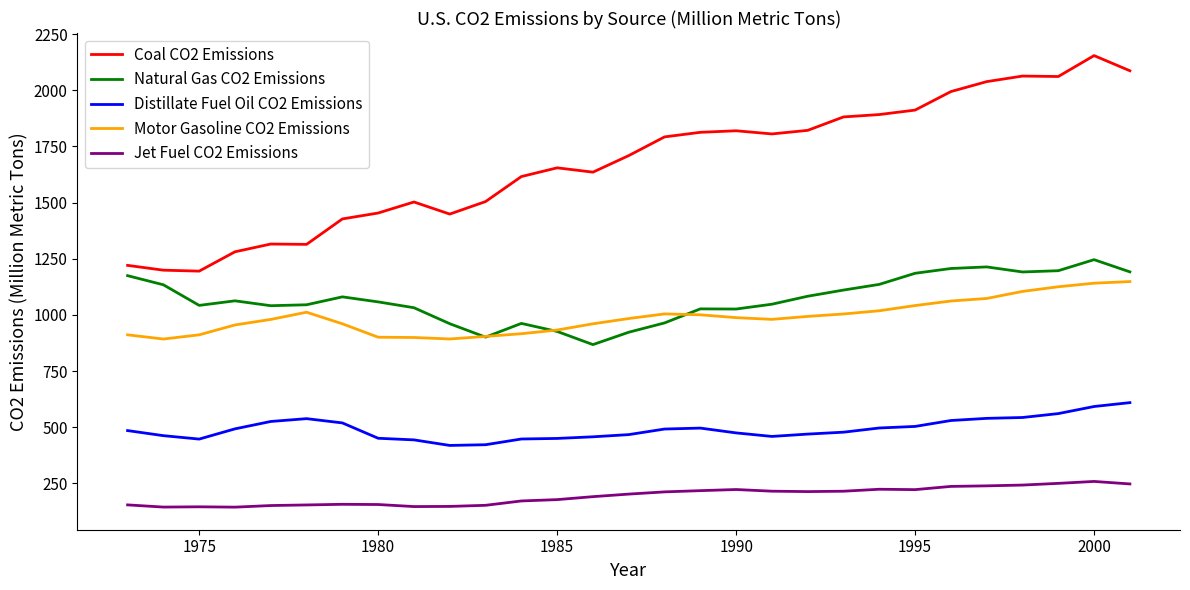

In Natural Gas CO2 Emissions, how many points are lower than both neighbors (excluding endpoints)?

6